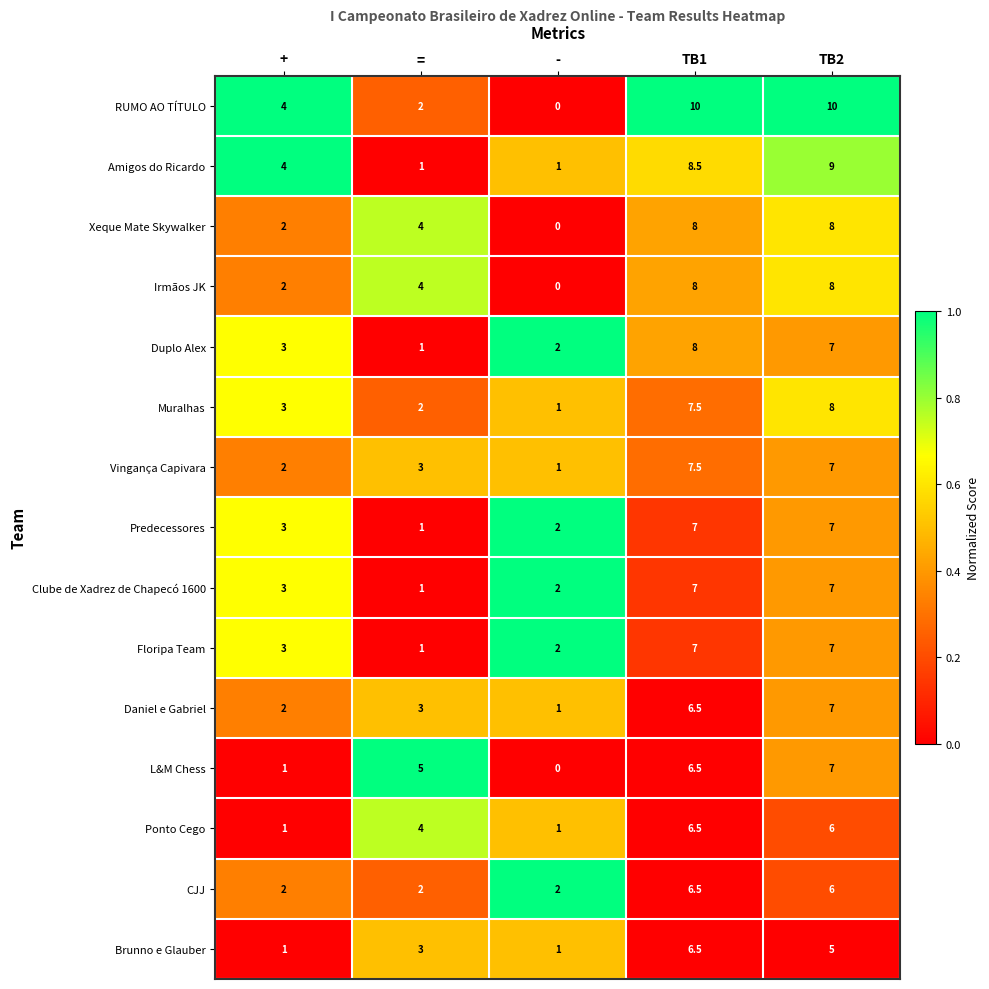

Count the Floripa Team values in the range 2 to 7.

4